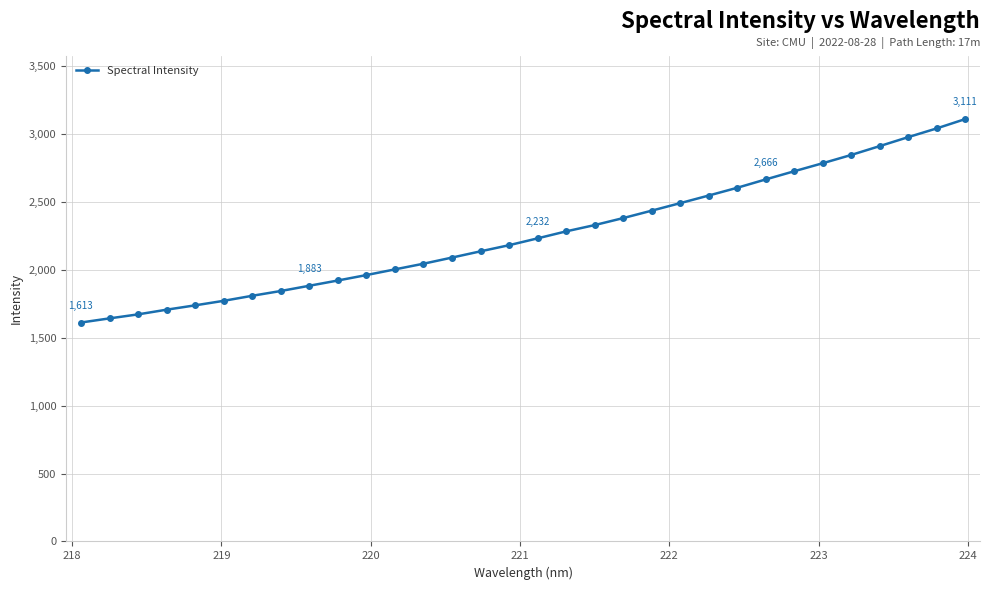

What is the smallest value displayed?

1612.6